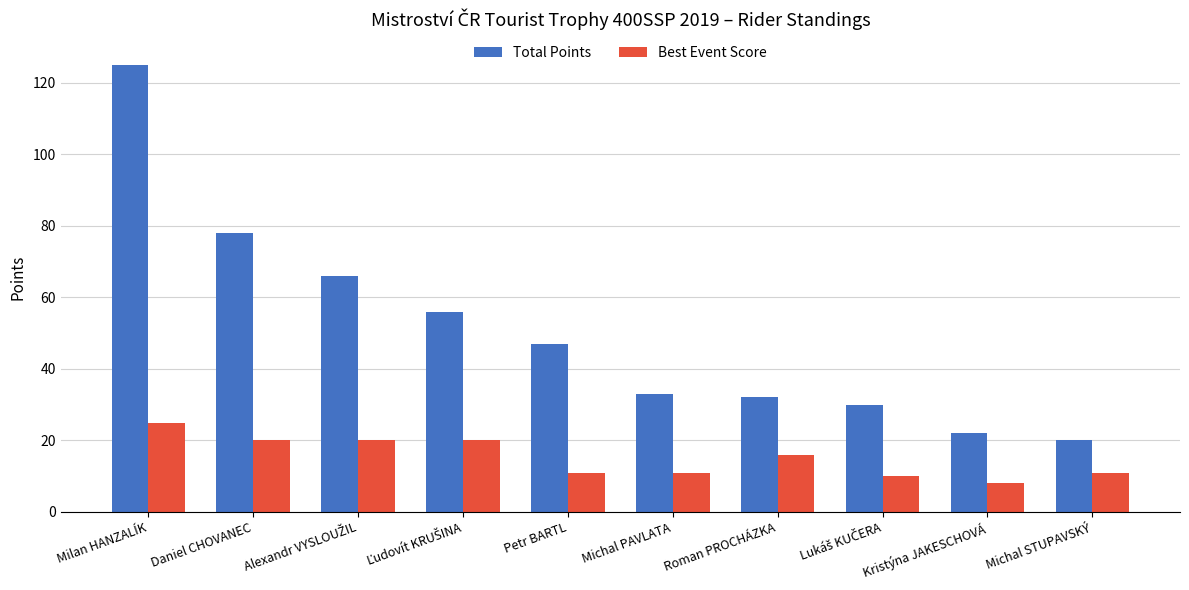

Count the number of categories in the chart.

10